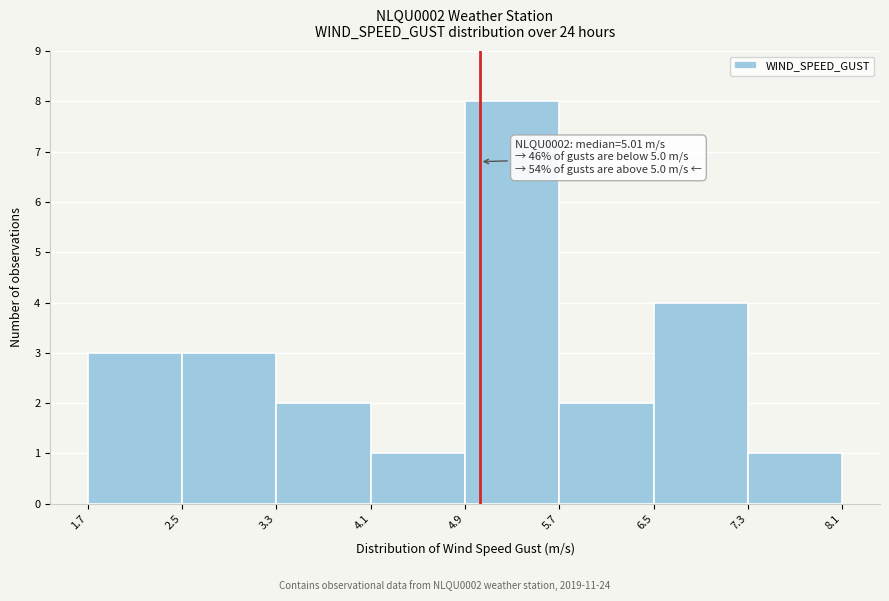

Over which range of the x-axis is the bar tallest?

4.9 to 5.7